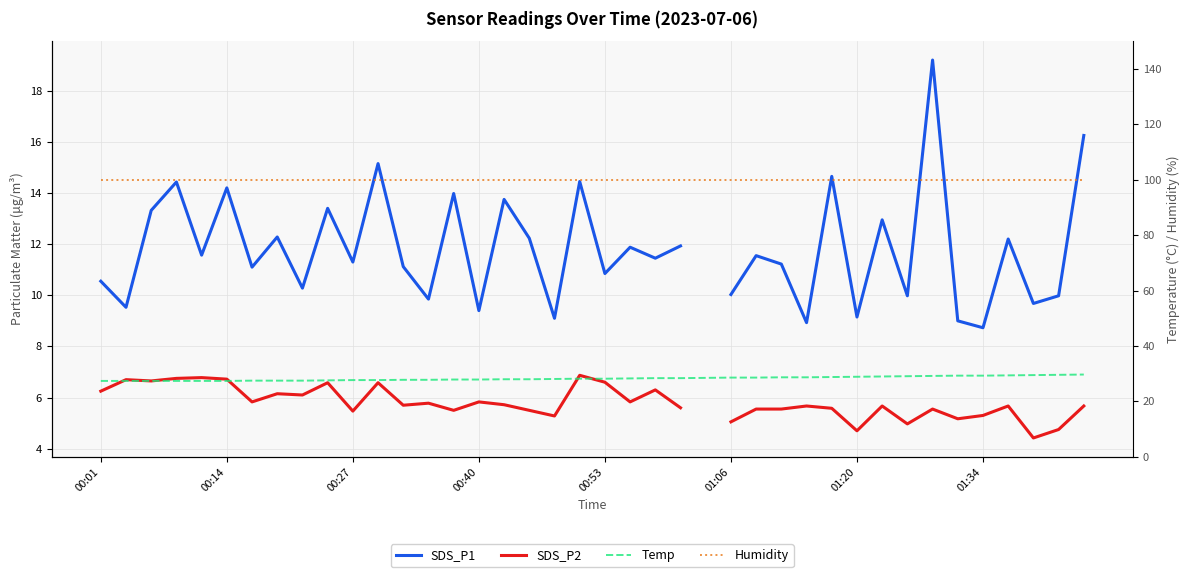

What are all the series names shown in the legend?

SDS_P1, SDS_P2, Temp, Humidity